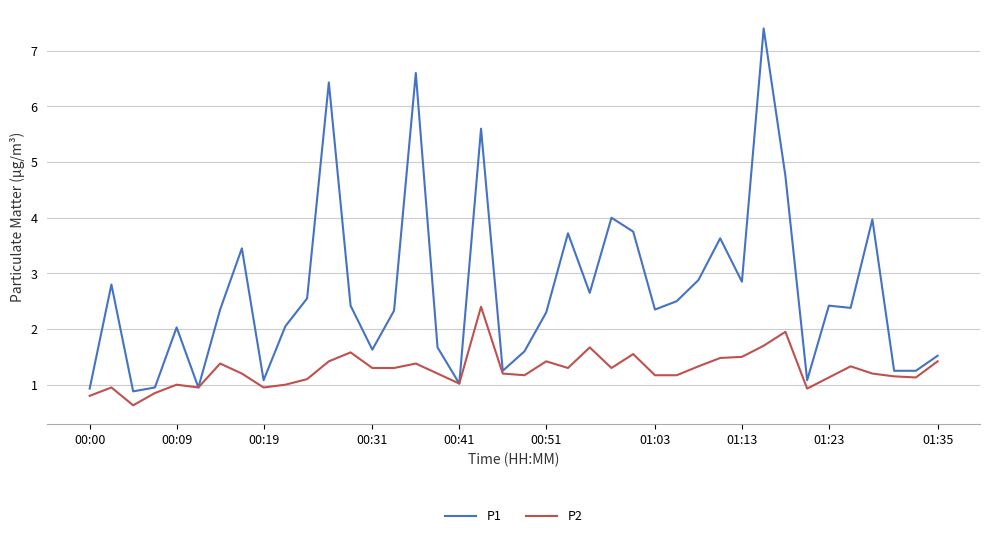

Which series has the widest spread of values?

P1